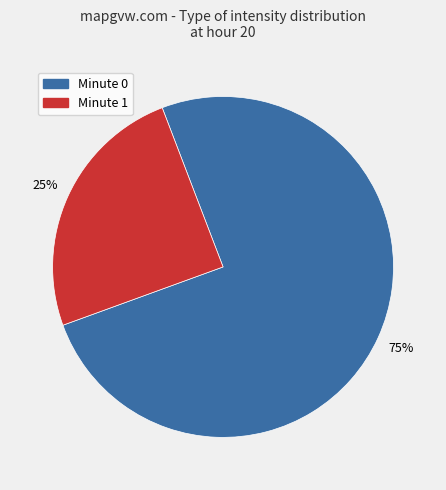

How many segments does this pie chart have?

2